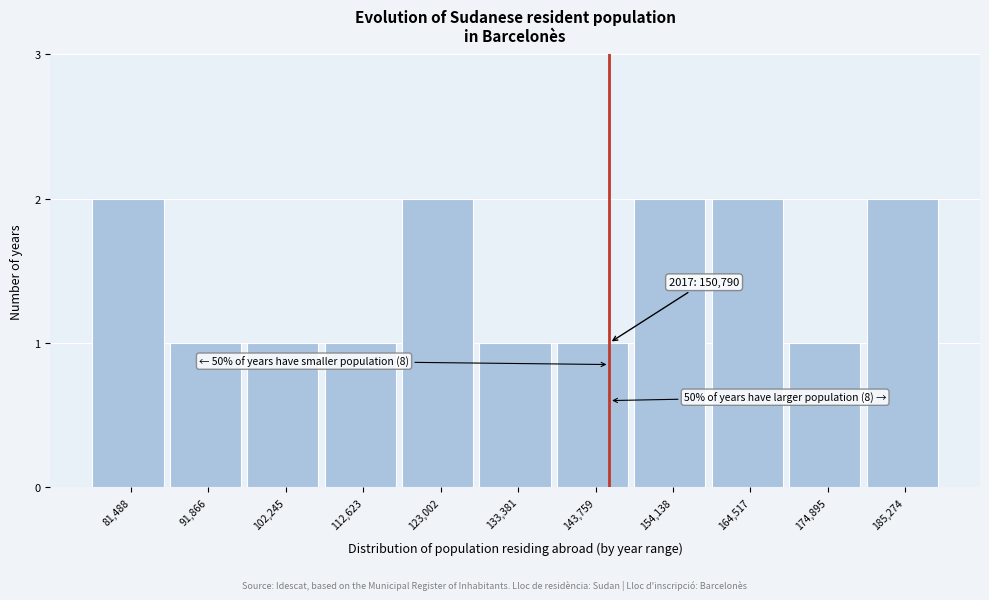

Reading left to right, transcribe all the data shown in this chart.

81,488=2	91,866=1	102,245=1	112,623=1	123,002=2	133,381=1	143,759=1	154,138=2	164,517=2	174,895=1	185,274=2